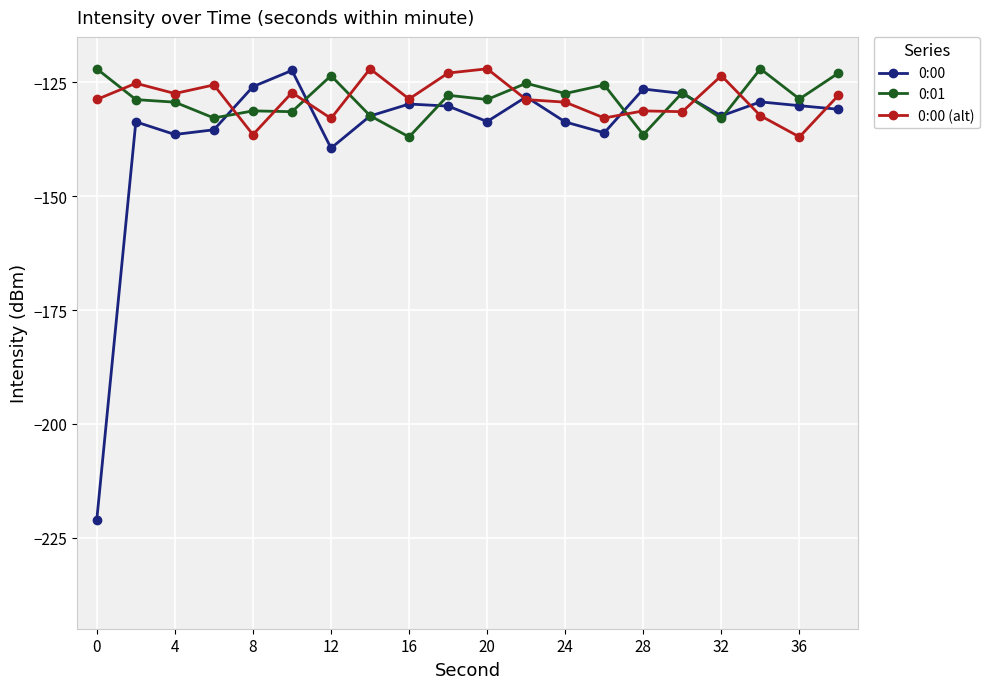

What is the value of the 0:00 point at the 8th from the left?

-132.4